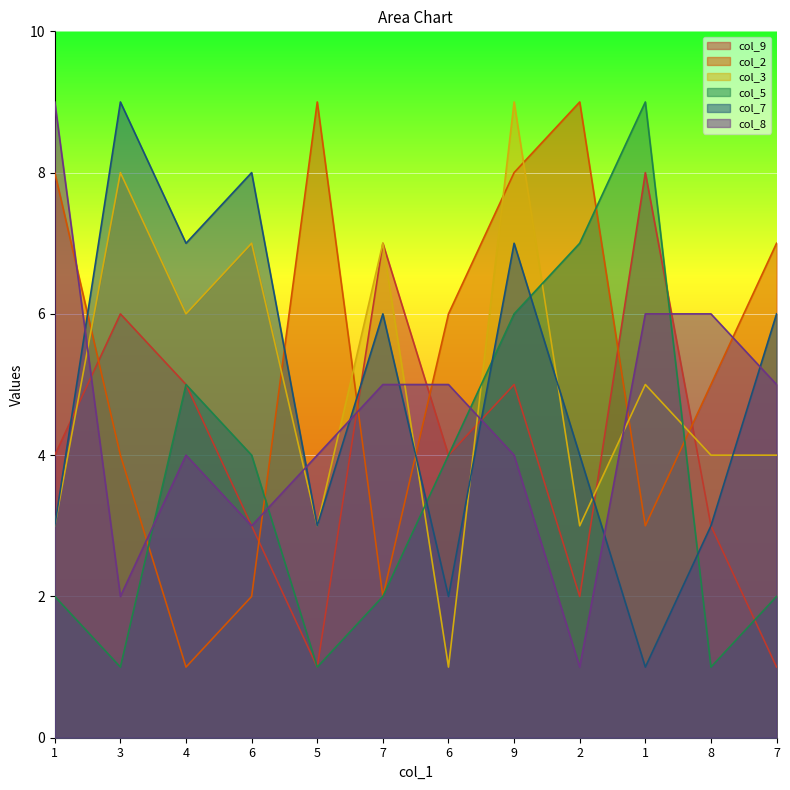

What is the sum of all col_9 values?

49